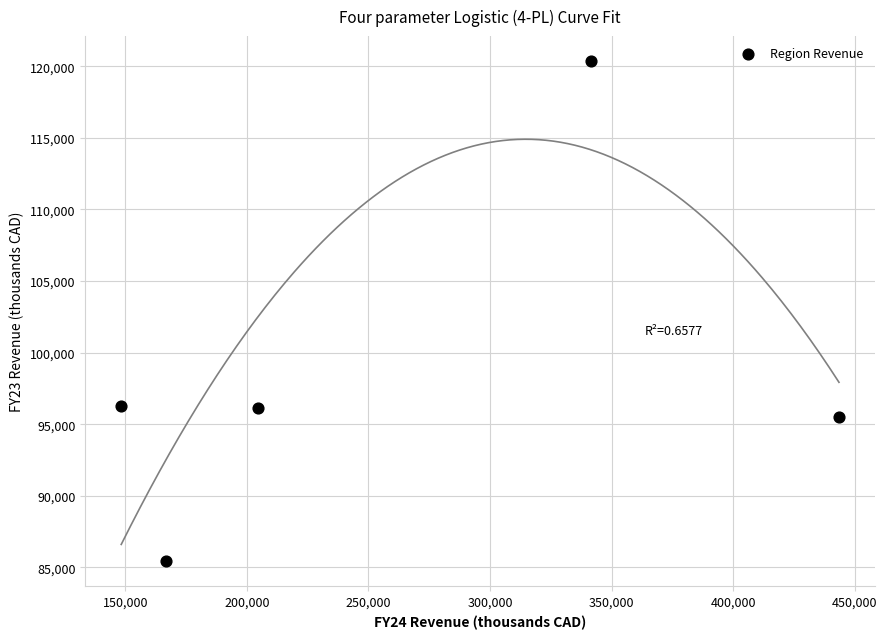

What is the average Y value?

98739